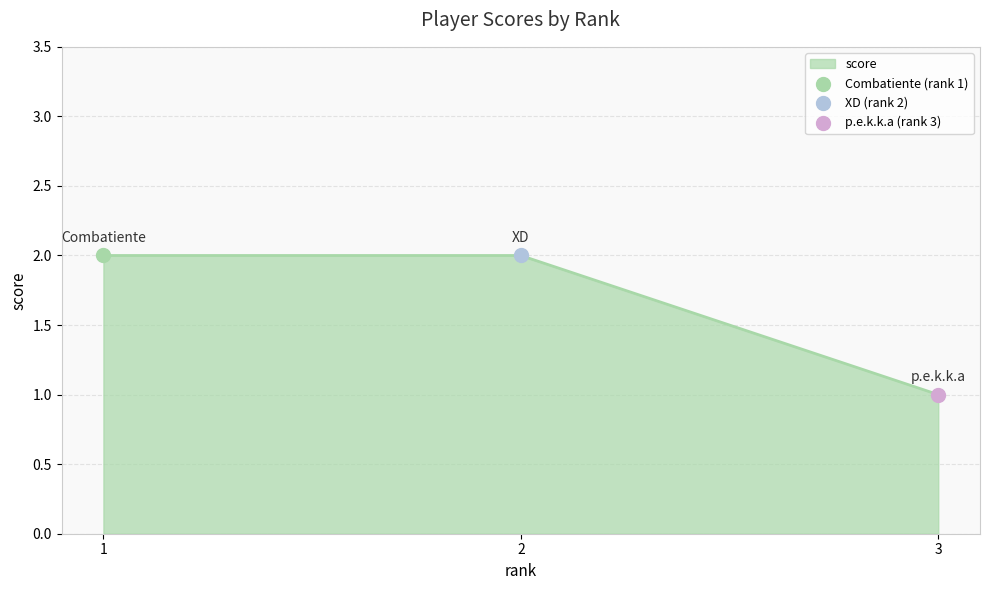

Approximately how many times larger is the value at 3 compared to 1?

0.5